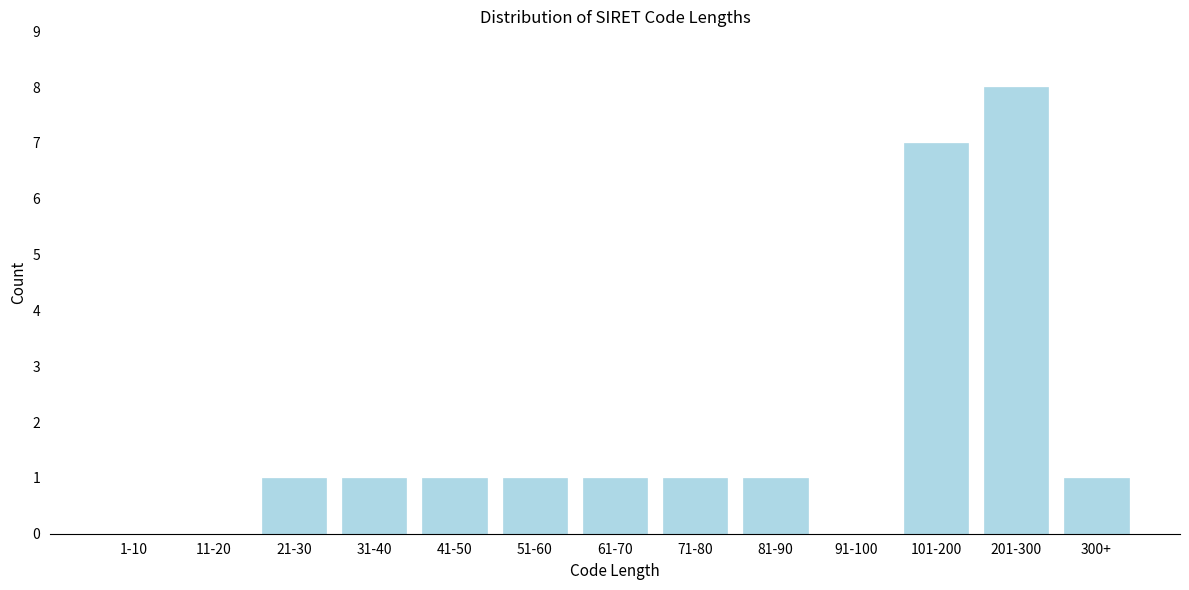

Reading left to right, extract all data points from this chart.

1-10=0	11-20=0	21-30=1	31-40=1	41-50=1	51-60=1	61-70=1	71-80=1	81-90=1	91-100=0	101-200=7	201-300=8	300+=1